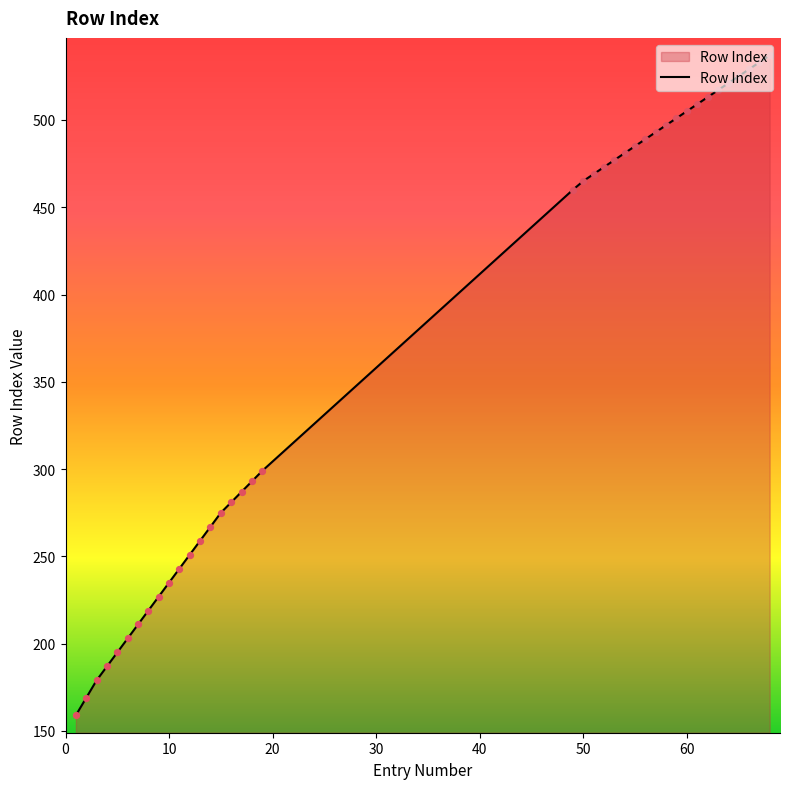

What is the difference between the maximum and minimum values?

378